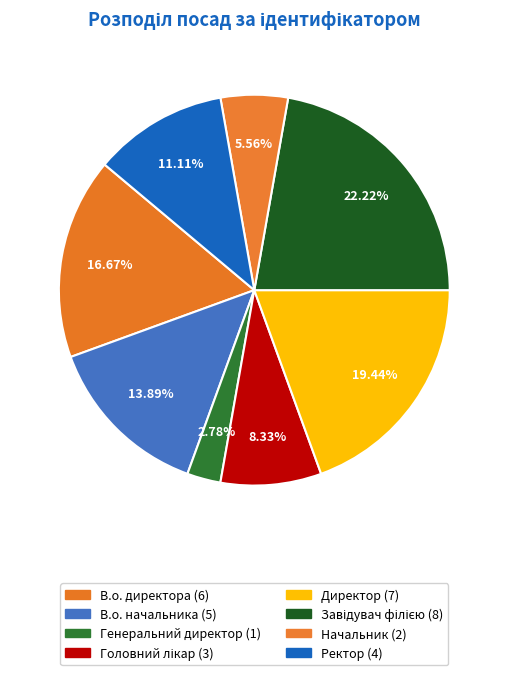

The В.о. начальника slice represents 14% of the pie. True or false?

True